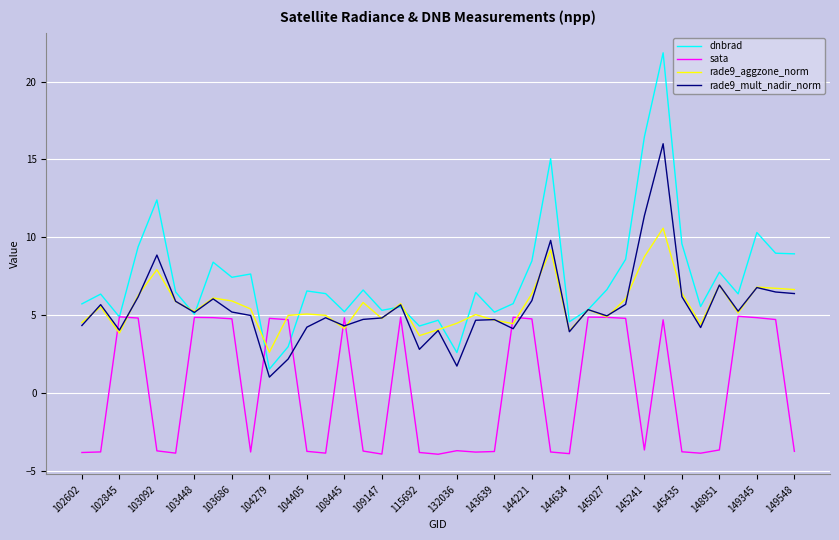

Which series has the largest range (max minus min)?

dnbrad